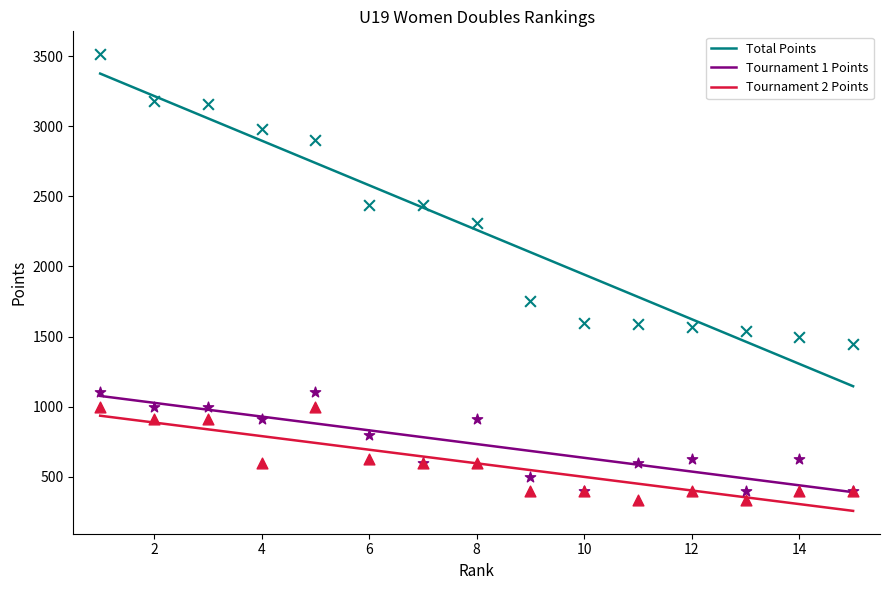

What are all the series names shown in the legend?

Total Points, Tournament 1 Points, Tournament 2 Points